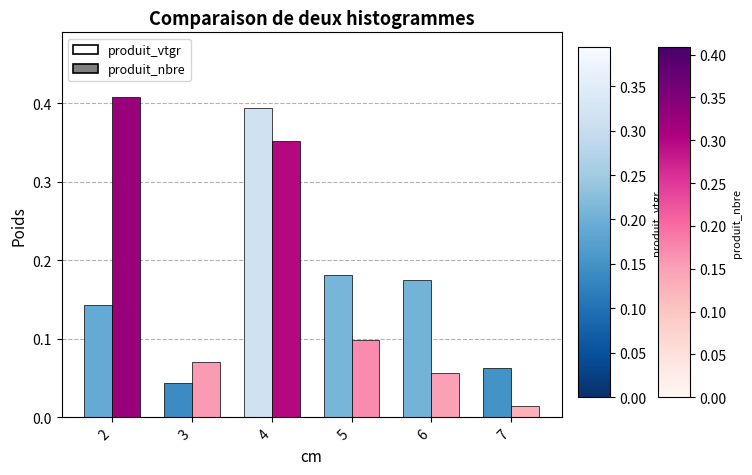

Rank the series at 6 from lowest to highest value.

produit_nbre, produit_vtgr